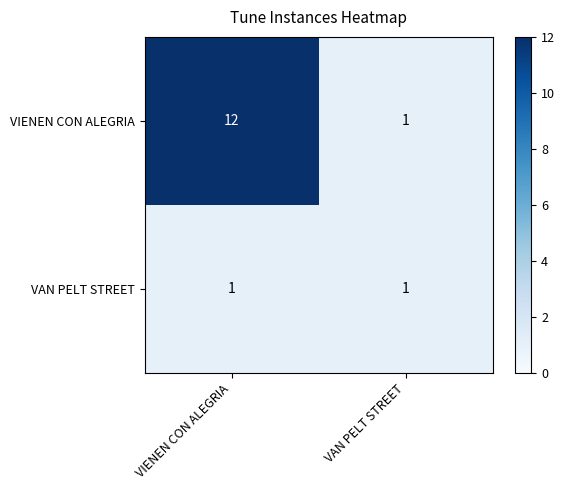

What is the highest value of the VIENEN CON ALEGRIA series?

12